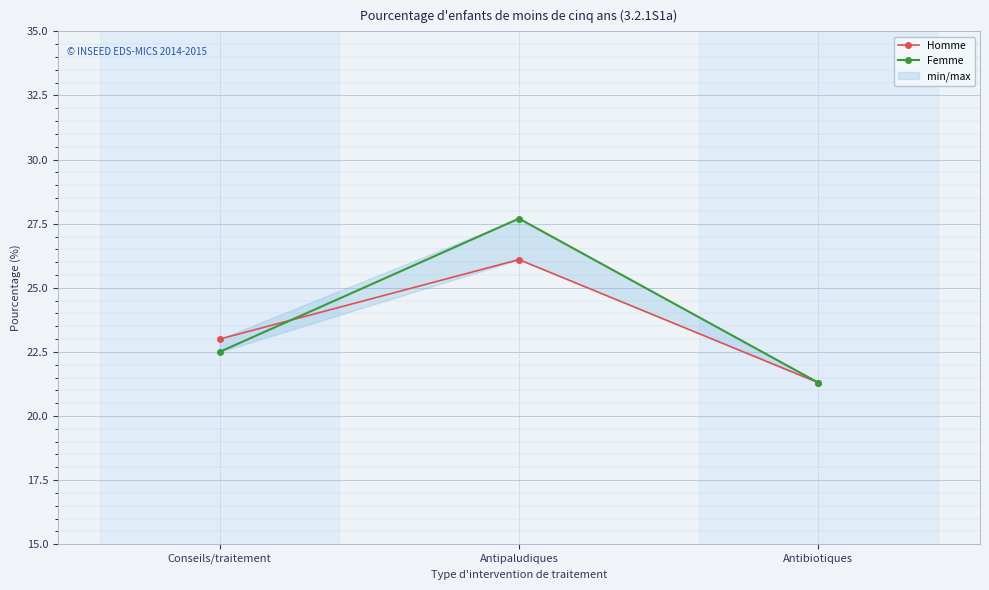

Is this an area chart (filled region under the line)?

No